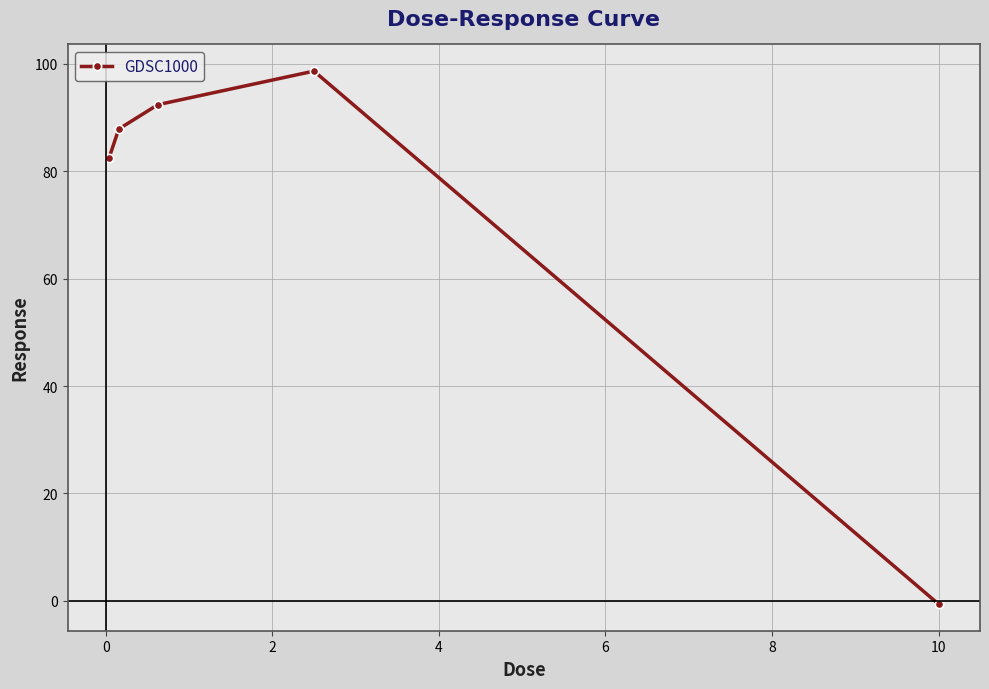

What is the maximum value shown in the chart?

98.6